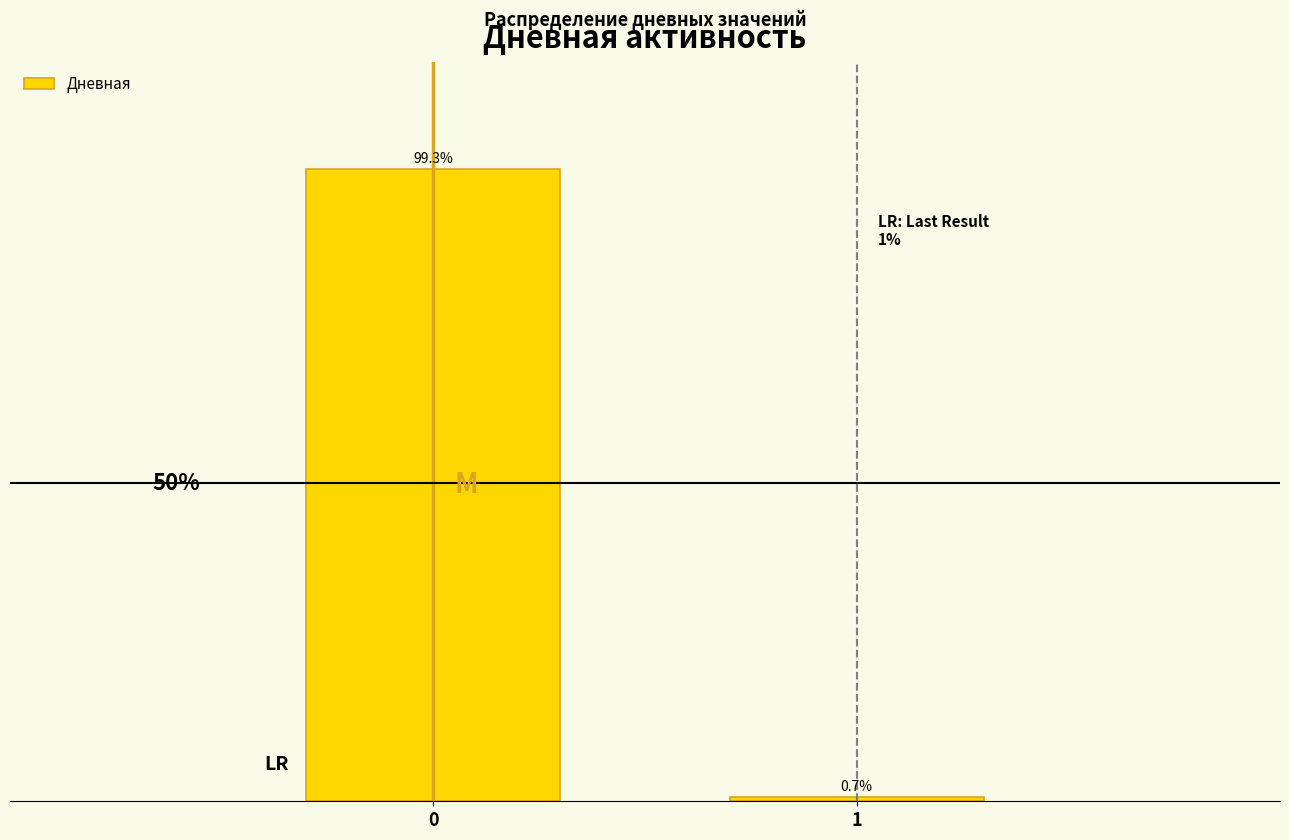

Rank the categories by value from highest to lowest.

0, 1